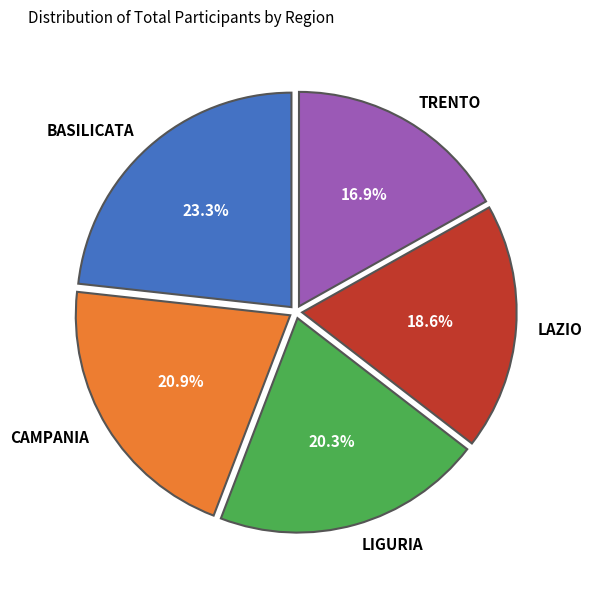

How many segments does this pie chart have?

5